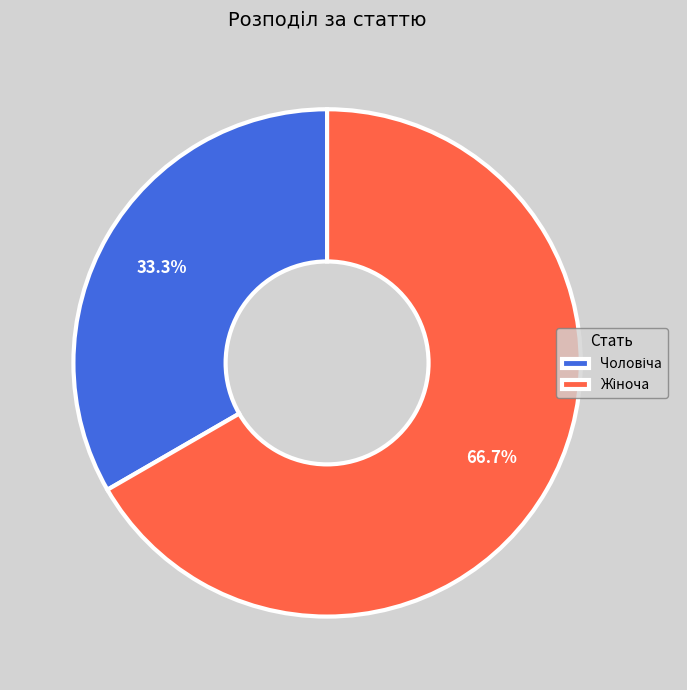

Is there any slice that represents more than half of the pie?

Yes